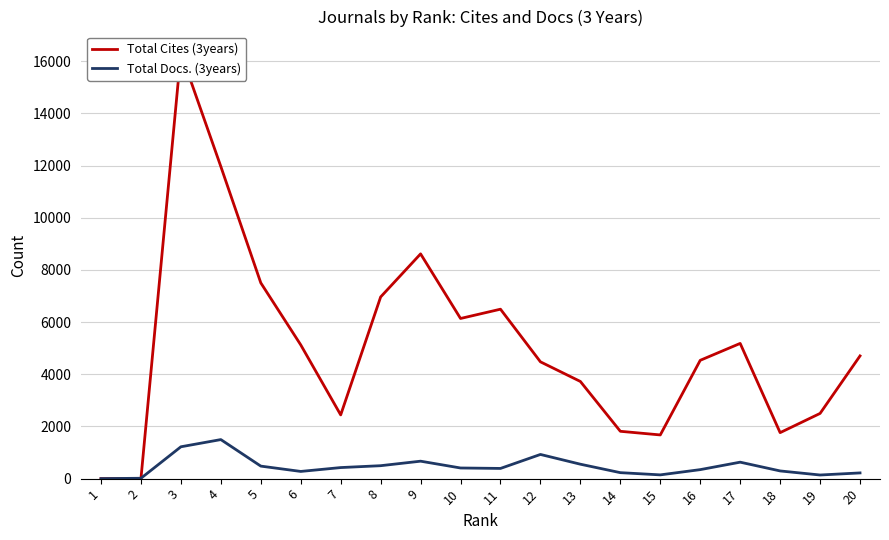

Rank the series at 8 from lowest to highest value.

Total Docs. (3years), Total Cites (3years)